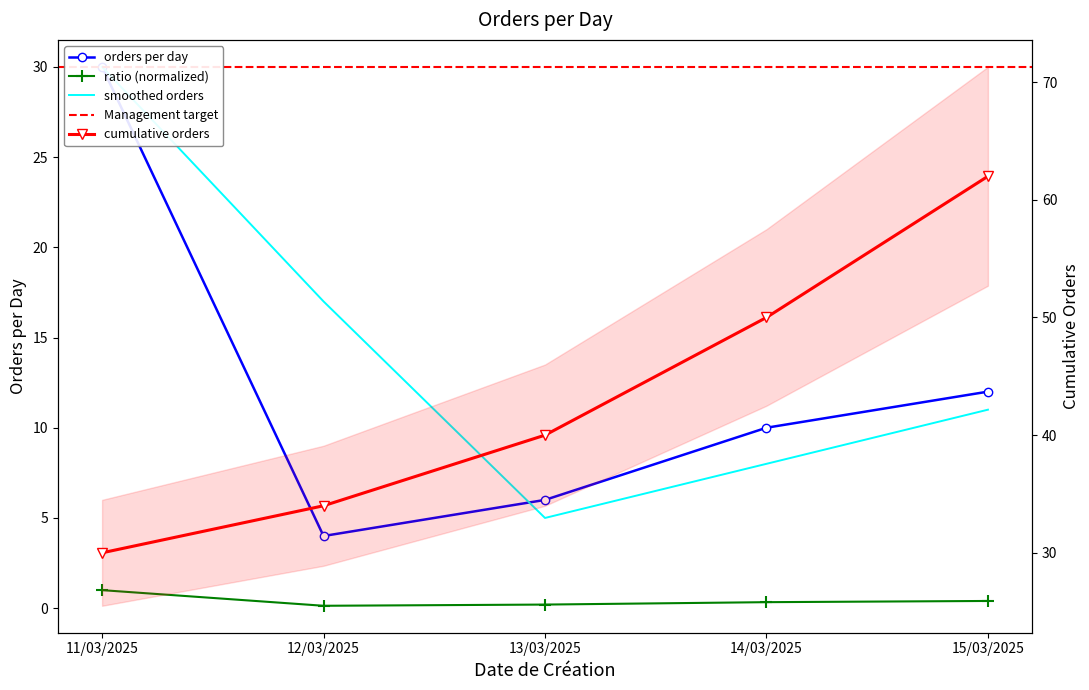

List the labels in order of value, smallest first.

12/03/2025, 13/03/2025, 14/03/2025, 15/03/2025, 11/03/2025